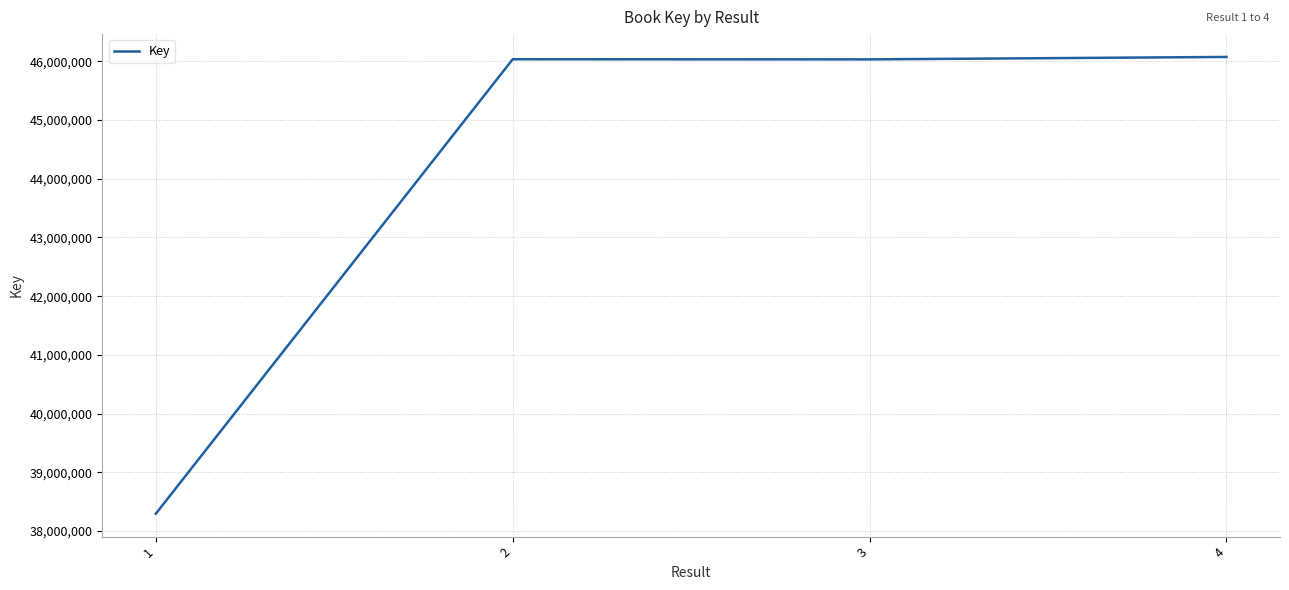

The value at 2 is 79883462. True or false?

False